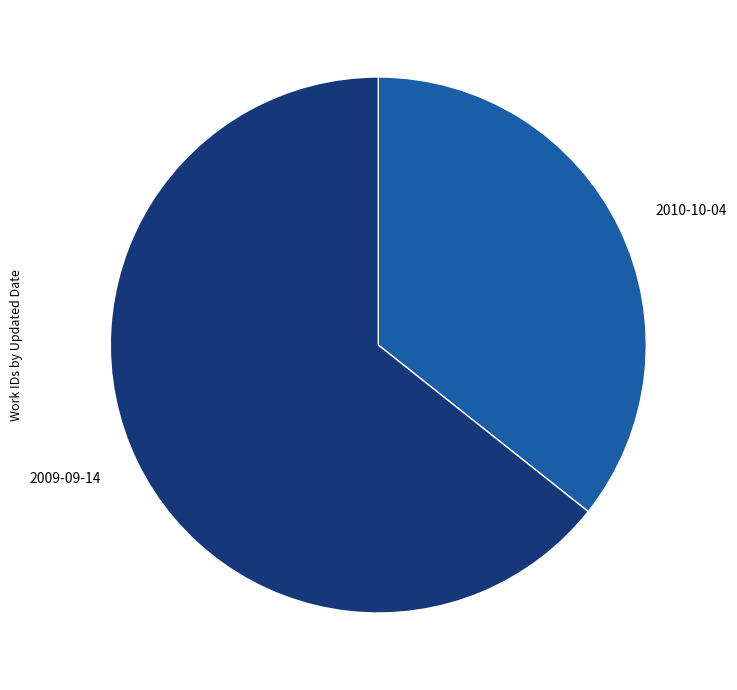

Count the number of slices in the pie.

2